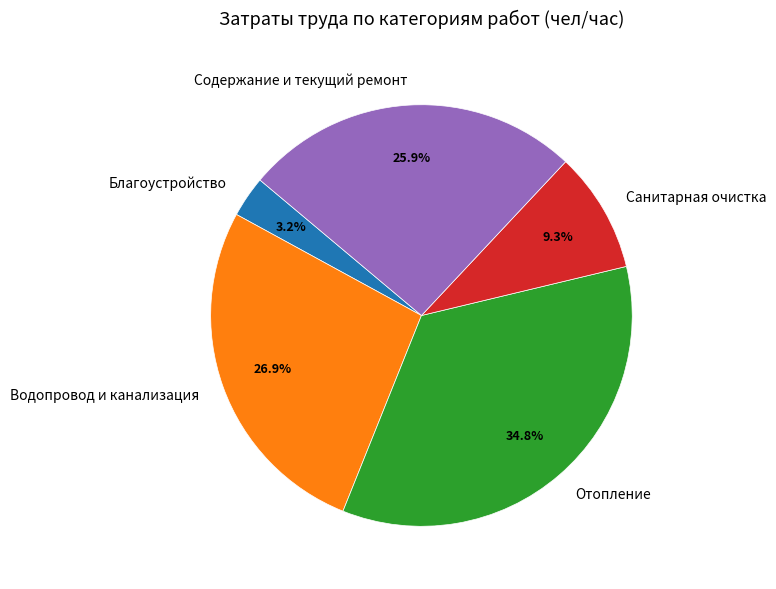

What is the largest slice in the pie chart?

Отопление